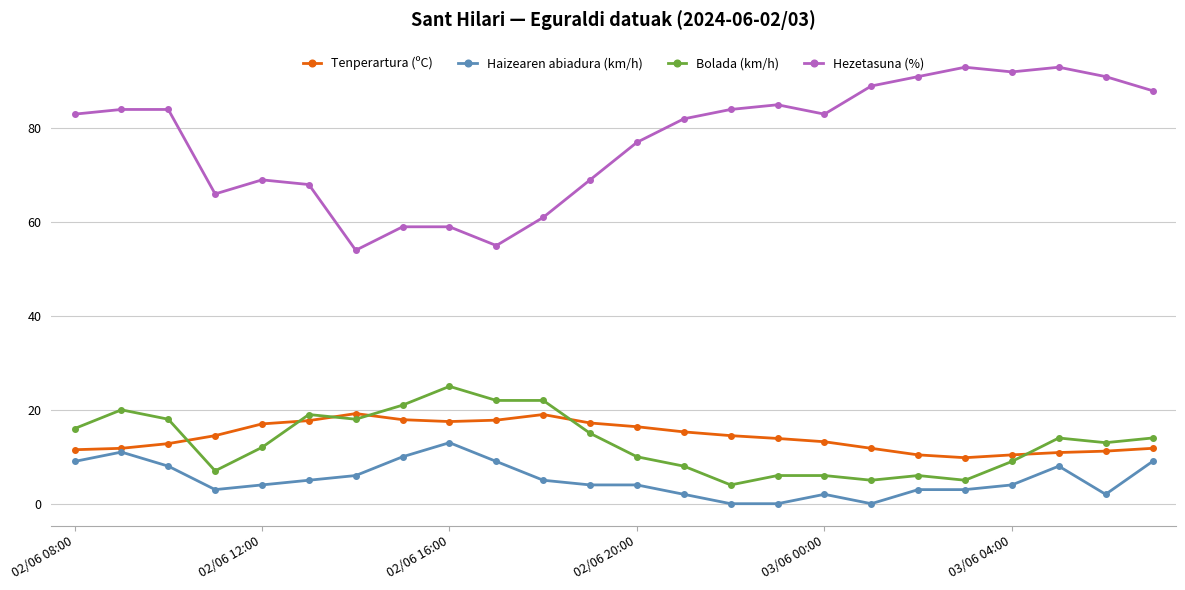

What is the maximum value for Tenperartura (ºC)?

19.2